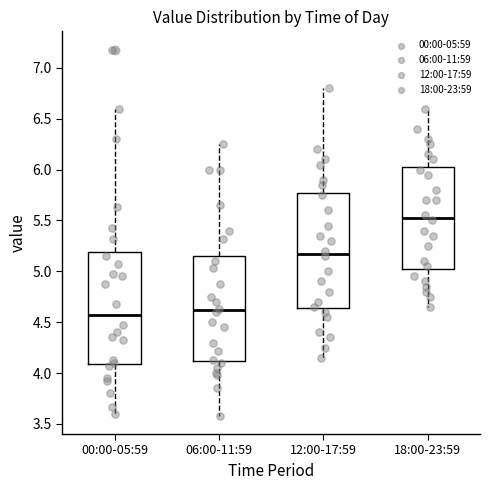

Reading left to right, read every box against the y-axis: the position of its median line, the range the box covers, and the ends of its whiskers. The values are not printed on the chart, so give them approximately, as read against the axis.

00:00-05:59: median 4.60, box 4.10 to 5.20, whiskers 3.60 to 6.60
06:00-11:59: median 4.60, box 4.10 to 5.15, whiskers 3.60 to 6.25
12:00-17:59: median 5.20, box 4.65 to 5.80, whiskers 4.15 to 6.80
18:00-23:59: median 5.55, box 5.05 to 6.05, whiskers 4.65 to 6.60